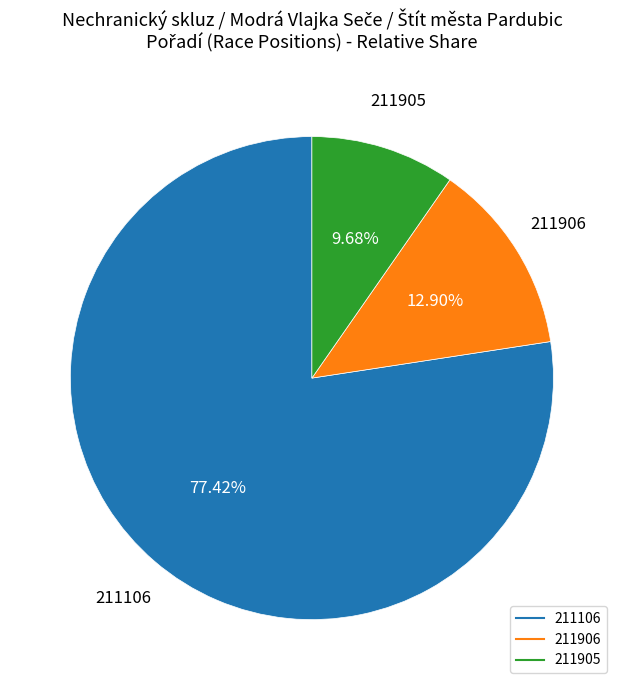

To the nearest percent, what percentage of the pie is 211905?

10%